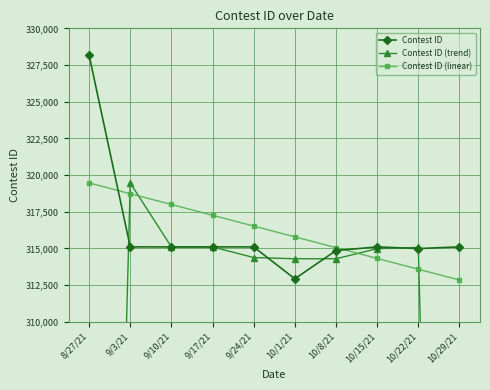

How many data points does each series have?

10